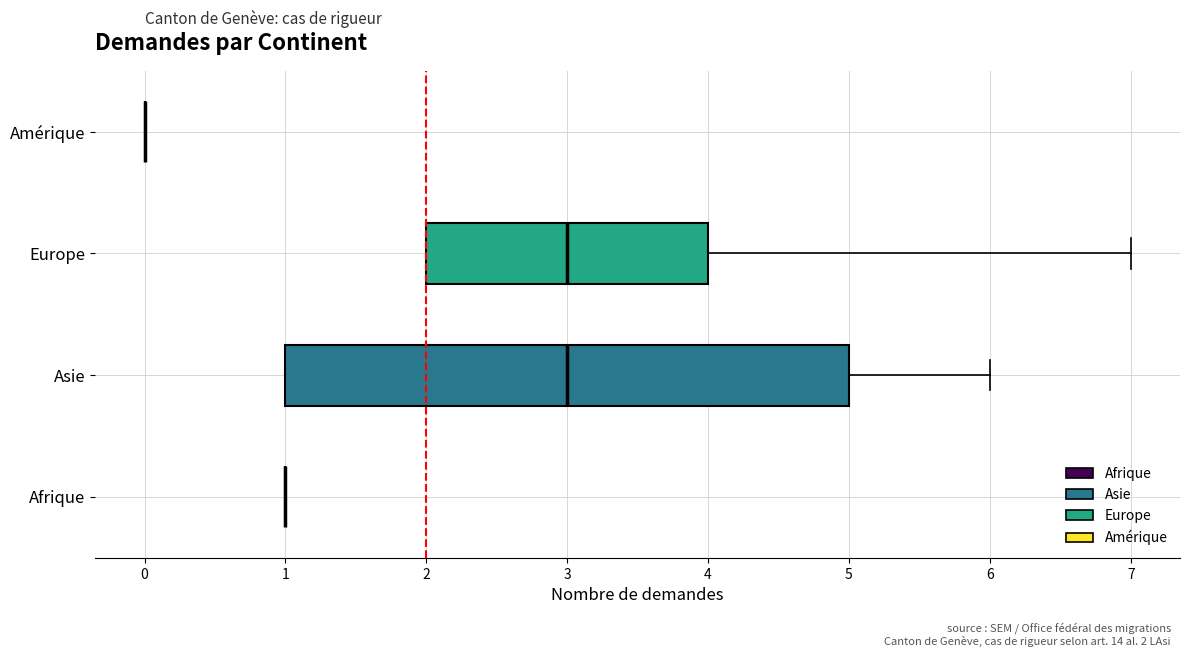

Reading bottom to top, read every box against the x-axis: the position of its median line, the range the box covers, and the ends of its whiskers. The values are not printed on the chart, so give them approximately, as read against the axis.

Afrique: box collapsed to a line at 1, whiskers 1 to 1
Asie: median 3, box 1 to 5, whiskers 1 to 6
Europe: median 3, box 2 to 4, whiskers 2 to 7
Amérique: box collapsed to a line at 0, whiskers 0 to 0